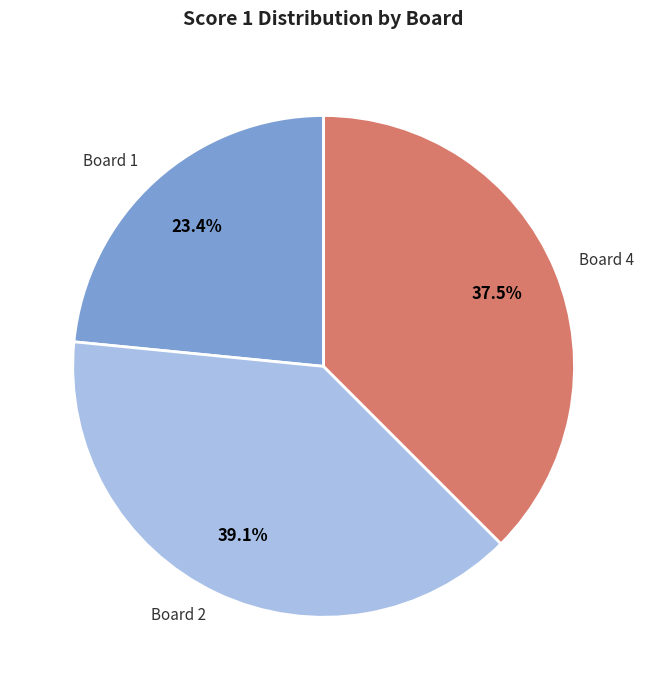

Is the sum of Board 4 and Board 1 greater than half?

Yes